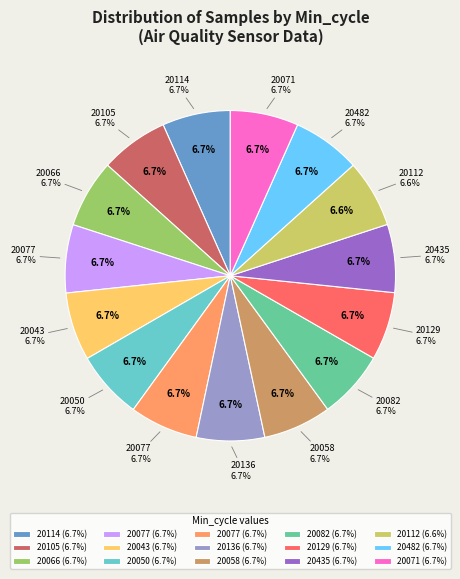

Count the number of slices in the pie.

15